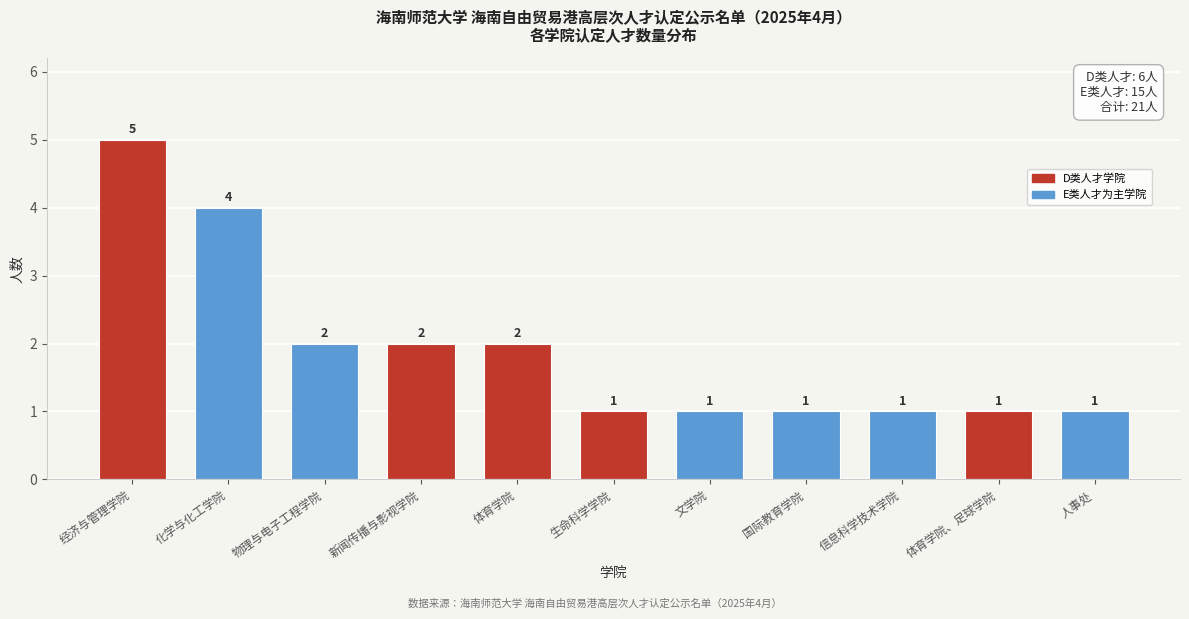

Reading right to left, transcribe all the data shown in this chart.

1	1	1	1	1	1	2	2	2	4	5